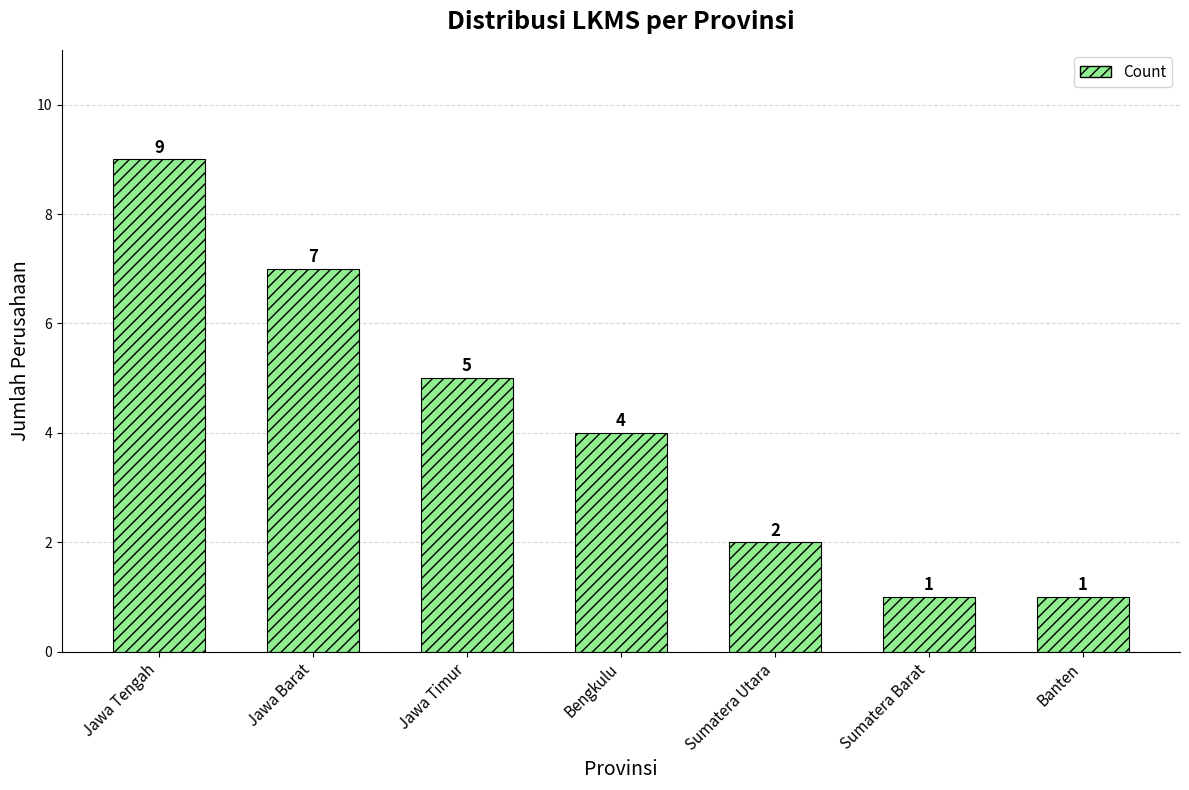

Are the bars horizontal?

No